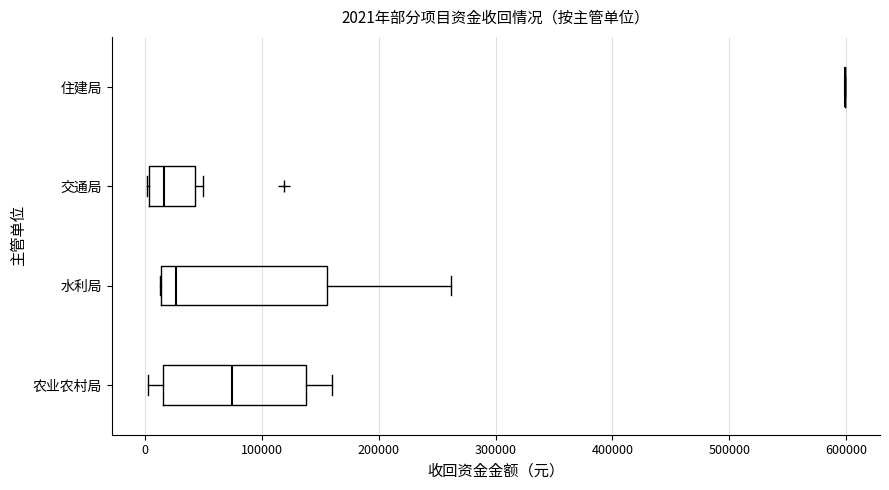

Which box is the widest, from its left edge to its right edge?

水利局